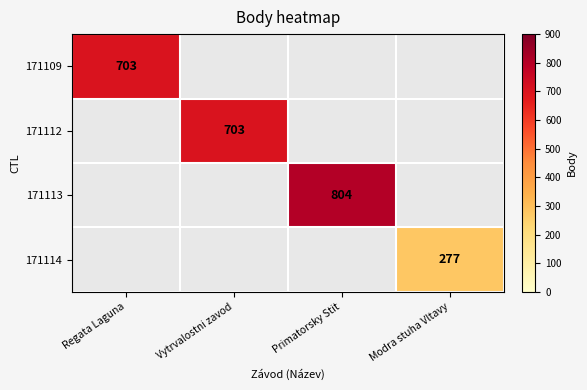

At which category is the sum across all series the highest?

Primatorsky Stit